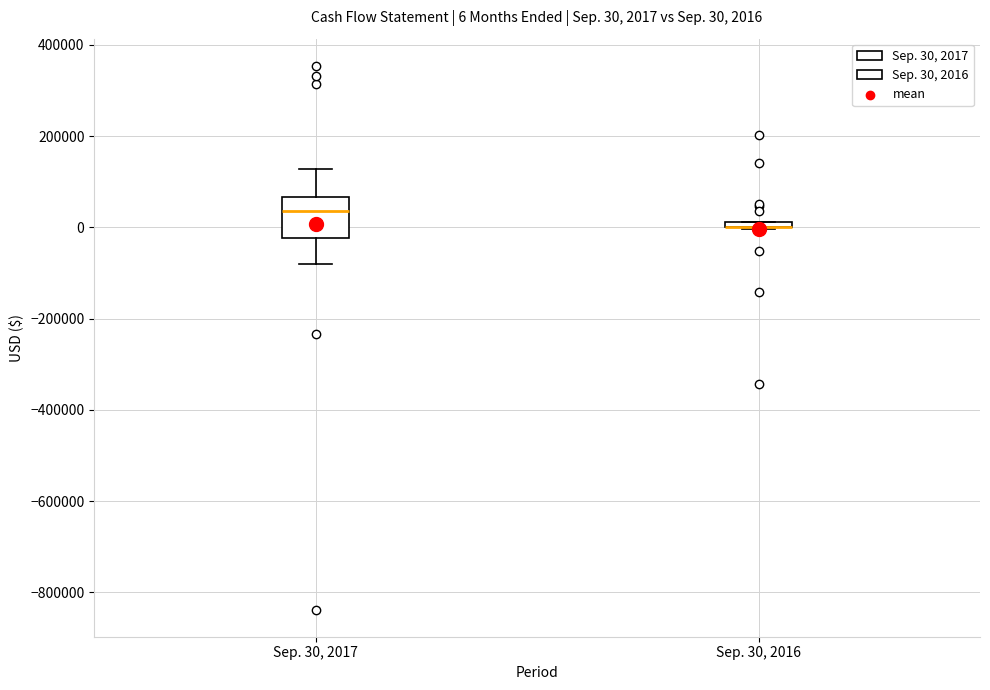

Which box is the tallest, from its lower edge to its upper edge?

Sep. 30, 2017